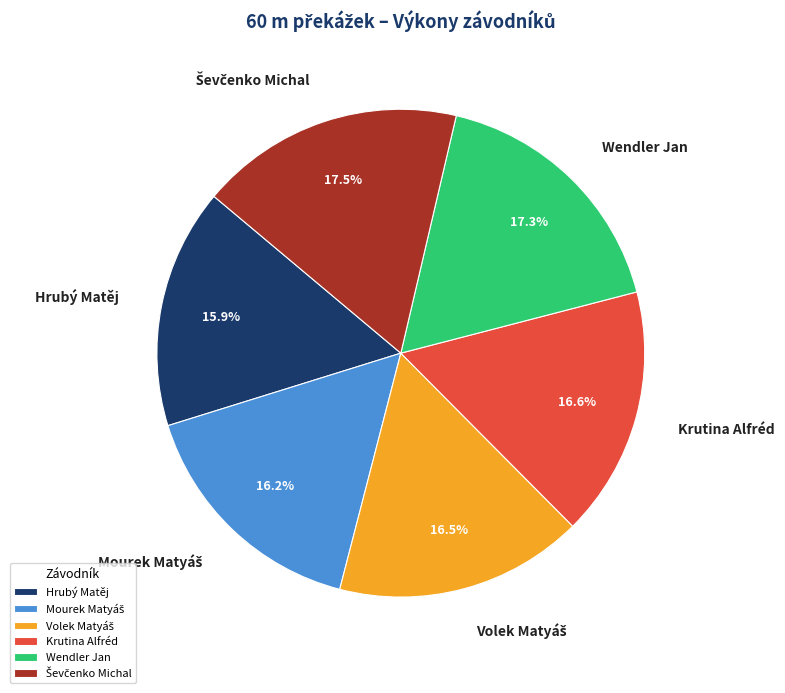

The Krutina Alfréd slice represents 17% of the pie. True or false?

True